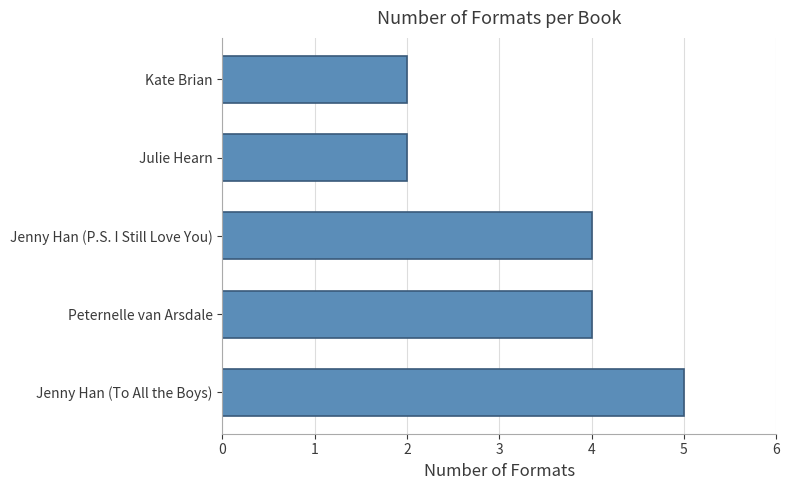

Between Jenny Han (P.S. I Still Love You) and Kate Brian, which is larger?

Jenny Han (P.S. I Still Love You)